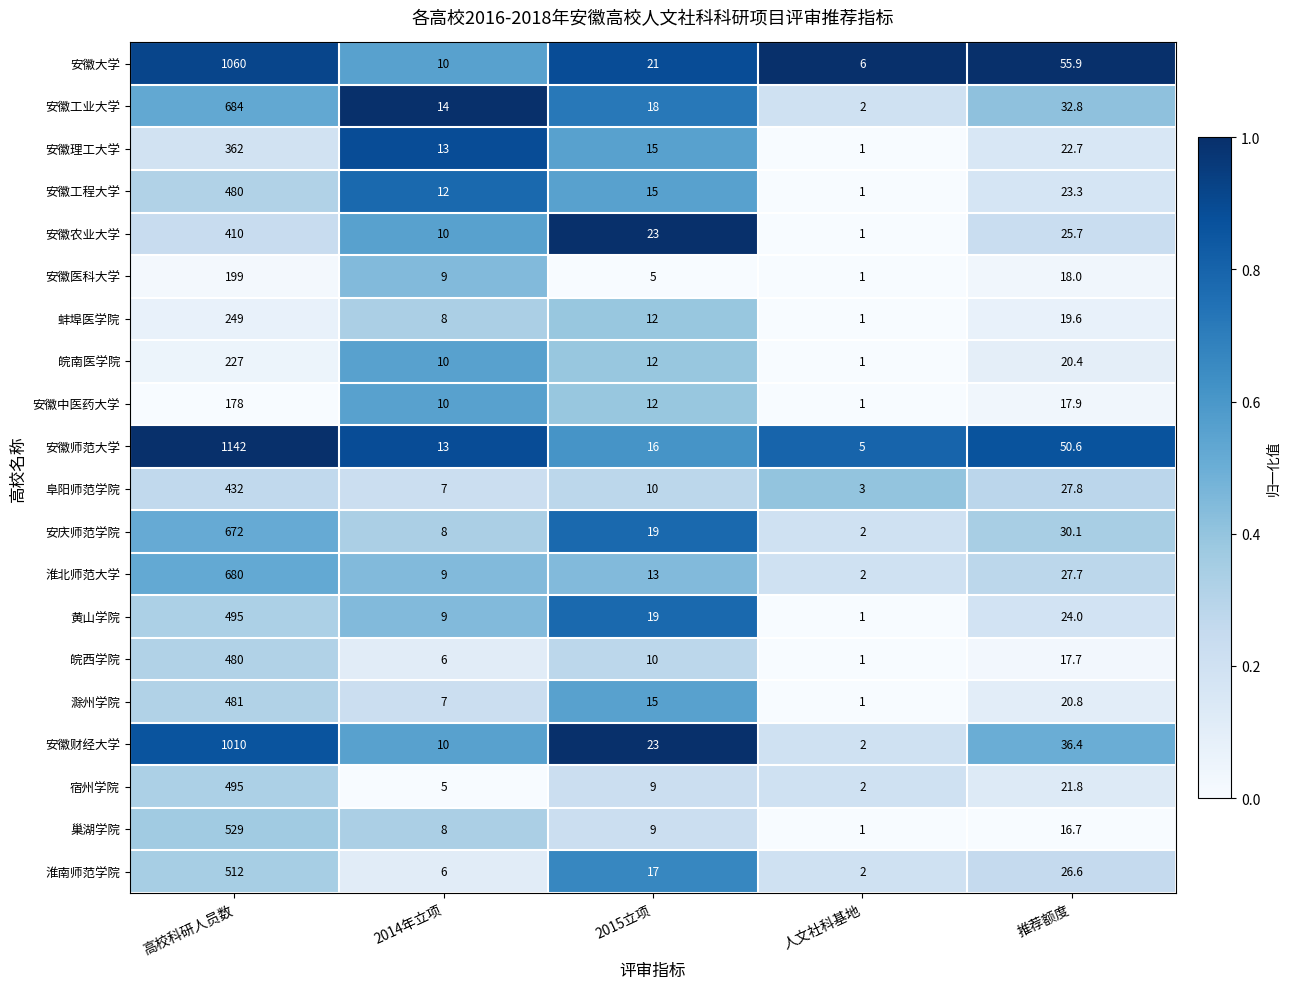

Count the number of data series in this chart.

20